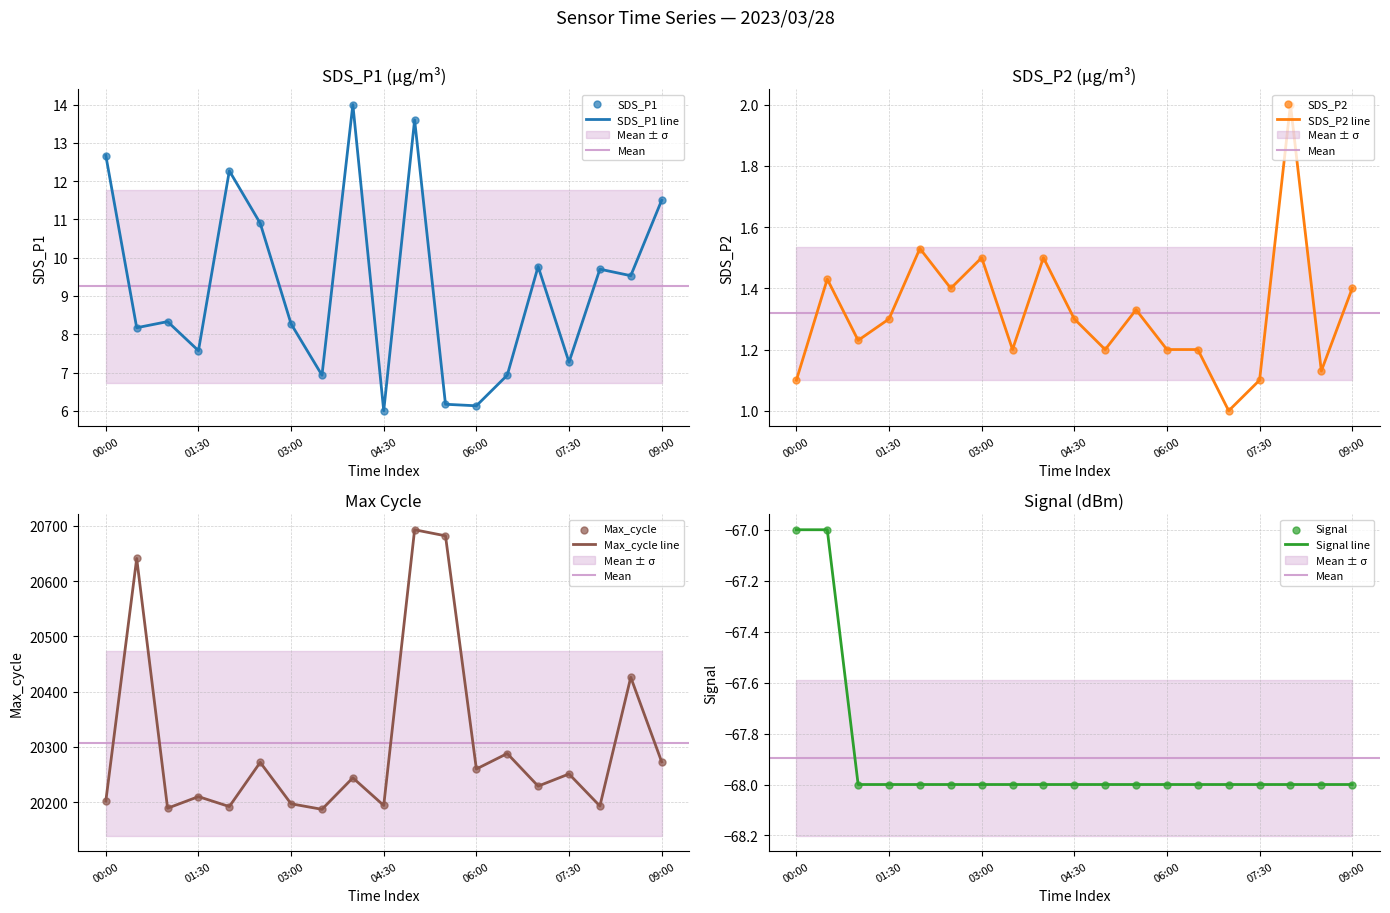

Which series reaches the minimum Y coordinate?

Signal